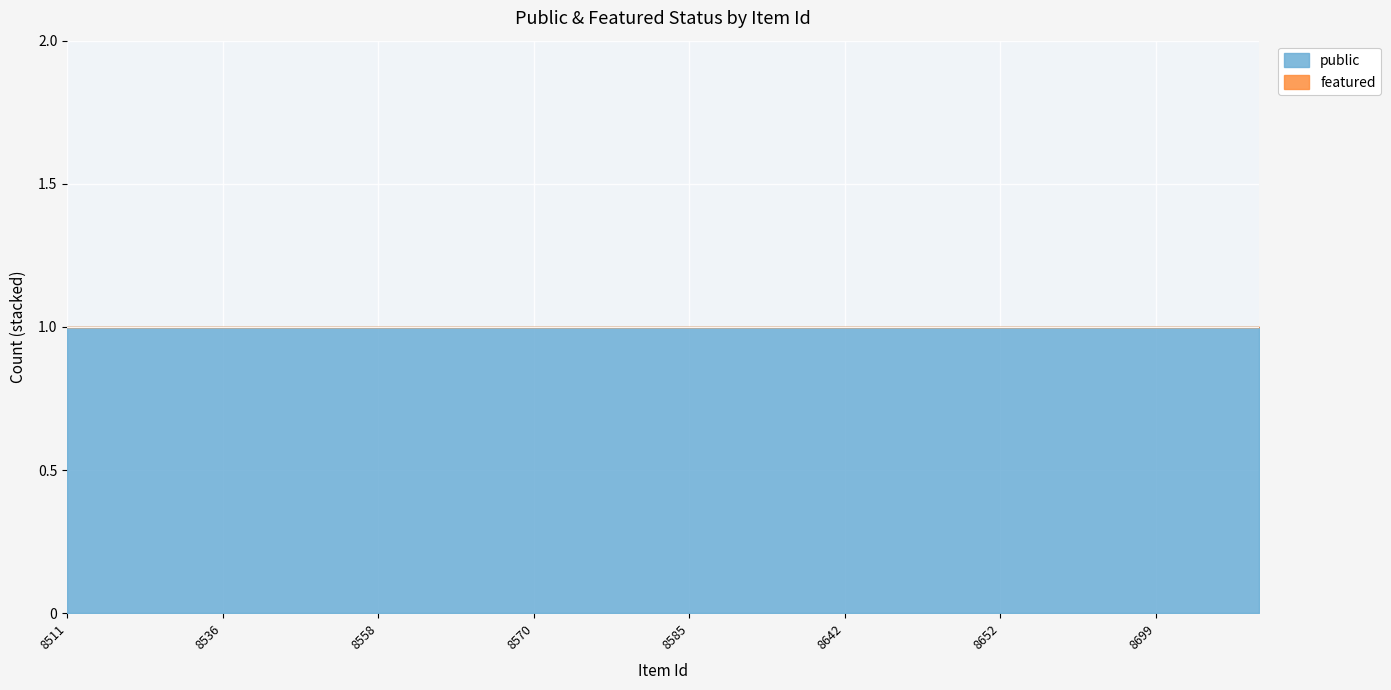

Between 8534 and 8582, which series saw the biggest shift?

public